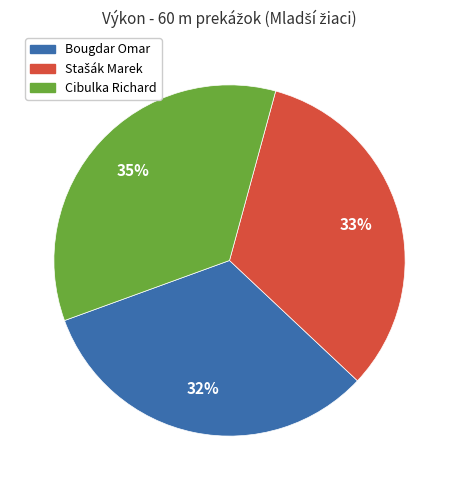

Does Bougdar Omar represent more than half of the total?

No